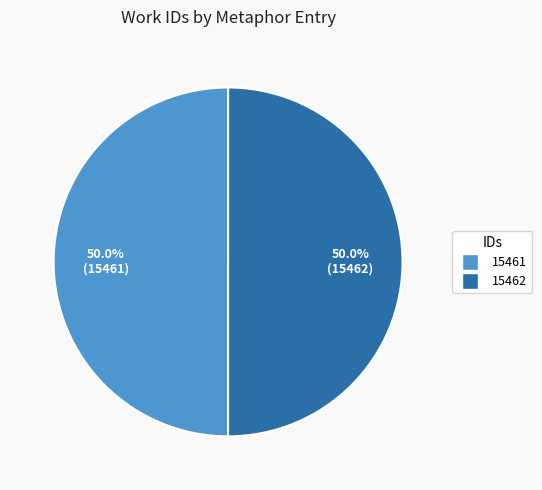

How many slices are in this pie chart?

2